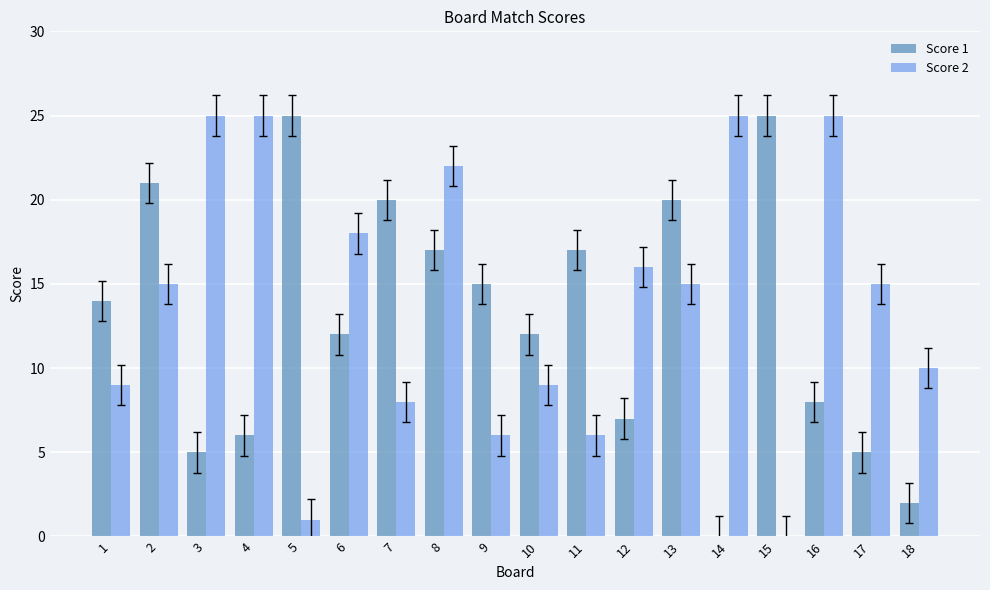

What is the difference between the Score 2 values at 4 and 1?

16